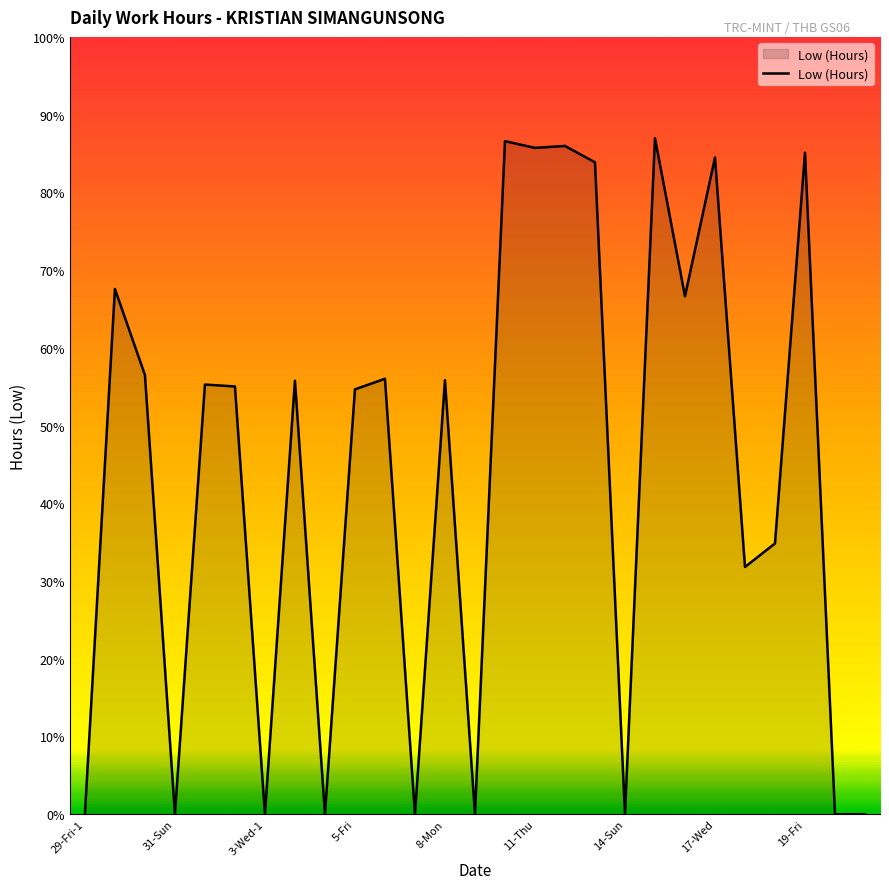

List the labels in order of value, largest first.

15-Mon, 10-Wed, 12-Fri, 11-Thu, 19-Fri, 17-Wed, 13-Sat, 29-Fri-2, 16-Tue, 30-Sat, 6-Sat, 8-Mon, 3-Wed-2, 1-Mon, 2-Tue, 5-Fri, 18-Thu-2, 18-Thu-1, 29-Fri-1, 31-Sun, 3-Wed-1, 4-Thu, 7-Sun, 9-Tue, 14-Sun, 20-Sat, 21-Sun